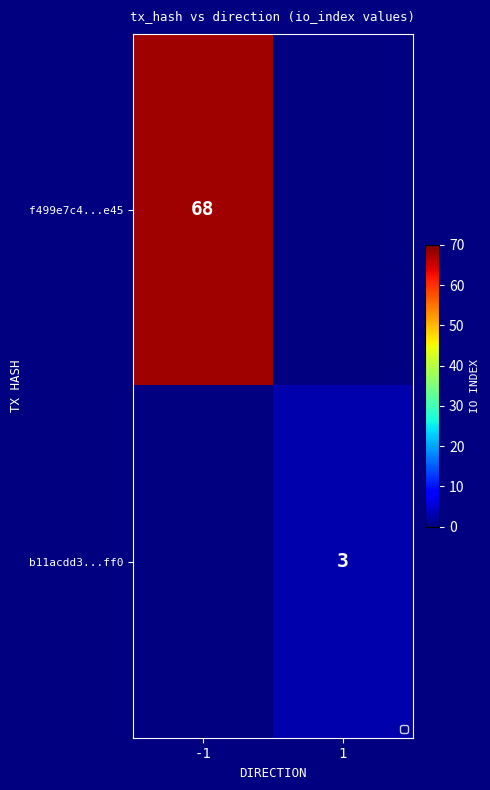

What is the average value of the f499e7c4...e45 series?

34